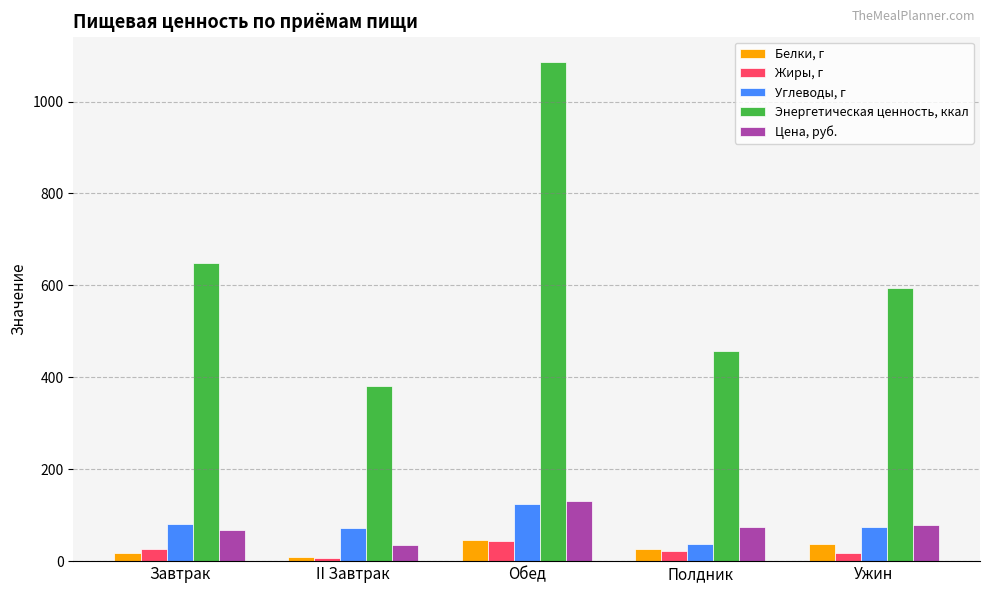

What position from the right is II Завтрак?

4